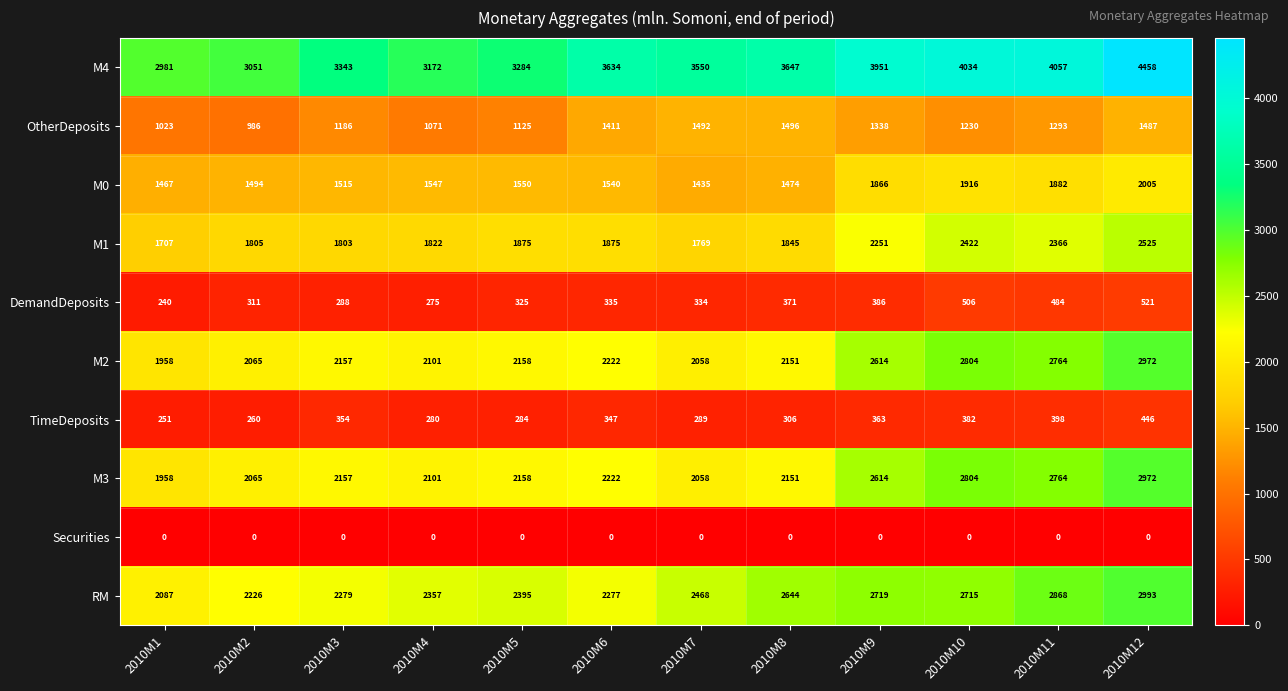

Rank the categories by OtherDeposits value from lowest to highest.

2010M2, 2010M1, 2010M4, 2010M5, 2010M3, 2010M10, 2010M11, 2010M9, 2010M6, 2010M12, 2010M7, 2010M8